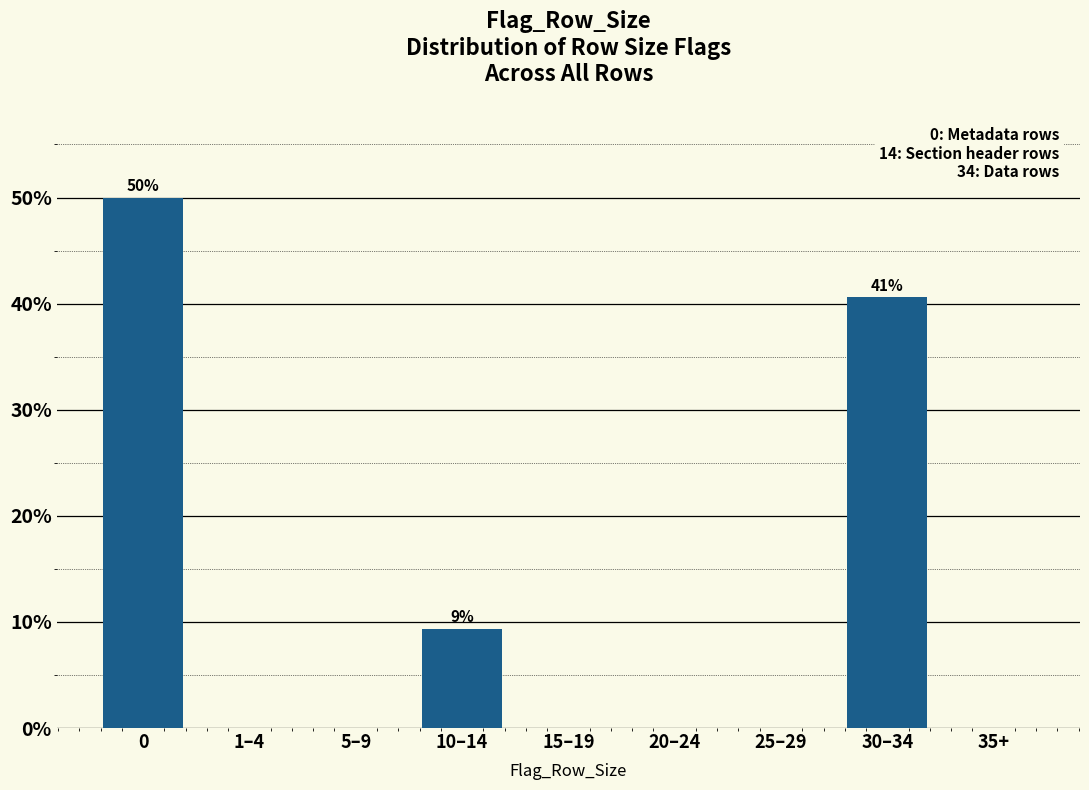

Reading right to left, extract all data points from this chart.

35+=0.0	30–34=40.6	25–29=0.0	20–24=0.0	15–19=0.0	10–14=9.4	5–9=0.0	1–4=0.0	0=50.0